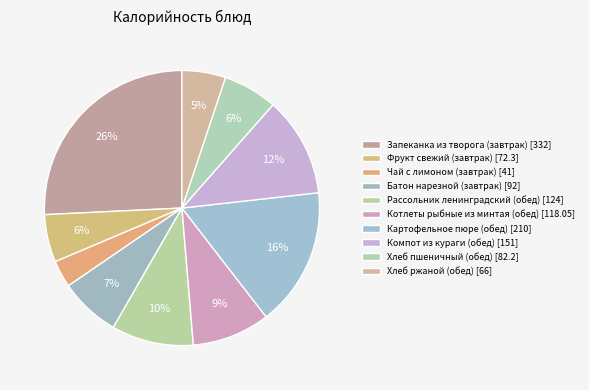

To the nearest percent, what is the combined percentage of Котлеты рыбные из минтая (обед) [118.05] and Запеканка из творога (завтрак) [332]?

35%